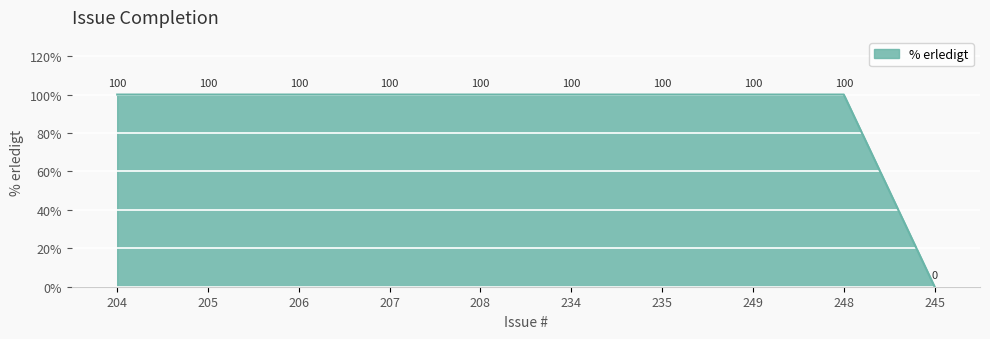

Approximately how many times larger is the value at 249 compared to 206?

1.0